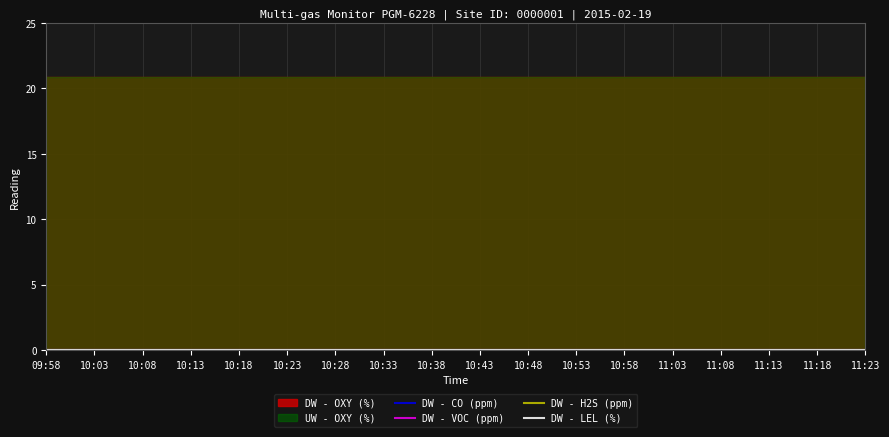

True or false: DW - H2S (ppm) and DW - LEL (%) intersect in this chart.

False